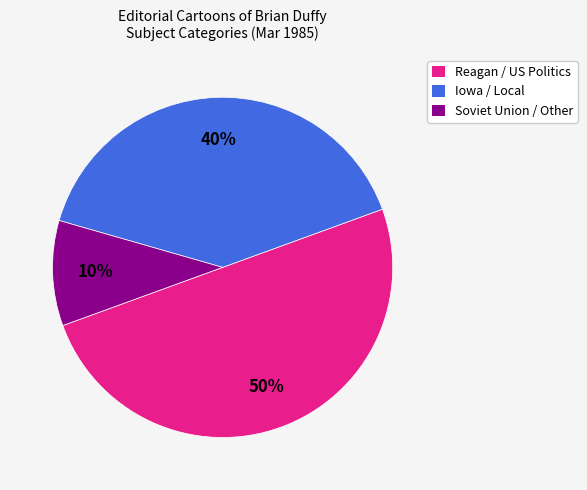

To the nearest percent, what is the difference between the largest and smallest slice percentages?

40%